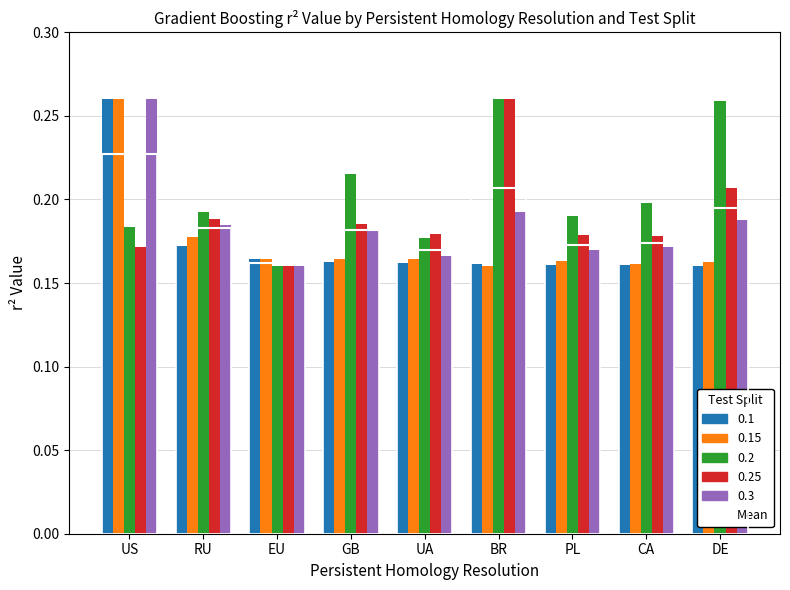

Where is 0.3 nearest to the value 0?

EU